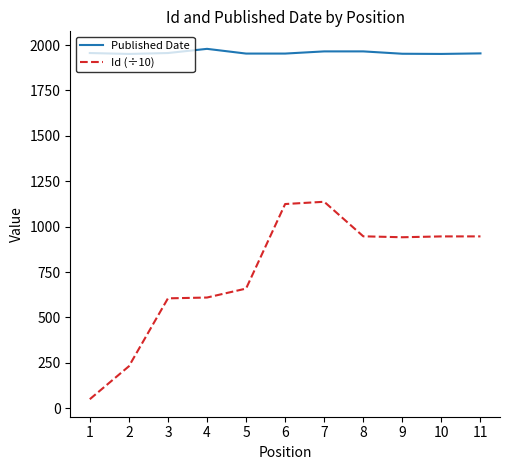

Which series has the largest total across all categories?

Published Date